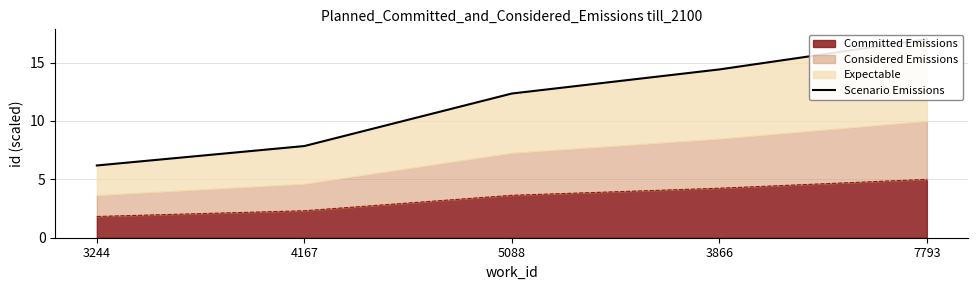

The value of Committed Emissions at 7793 is 5.0. True or false?

True